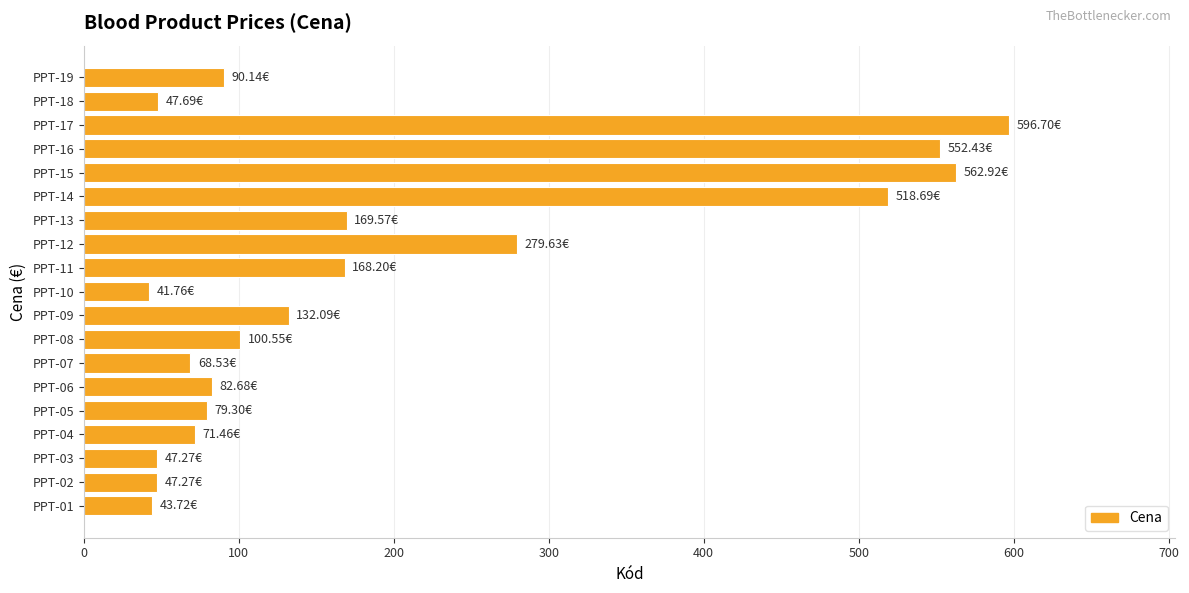

How many data points are less than 90?

9